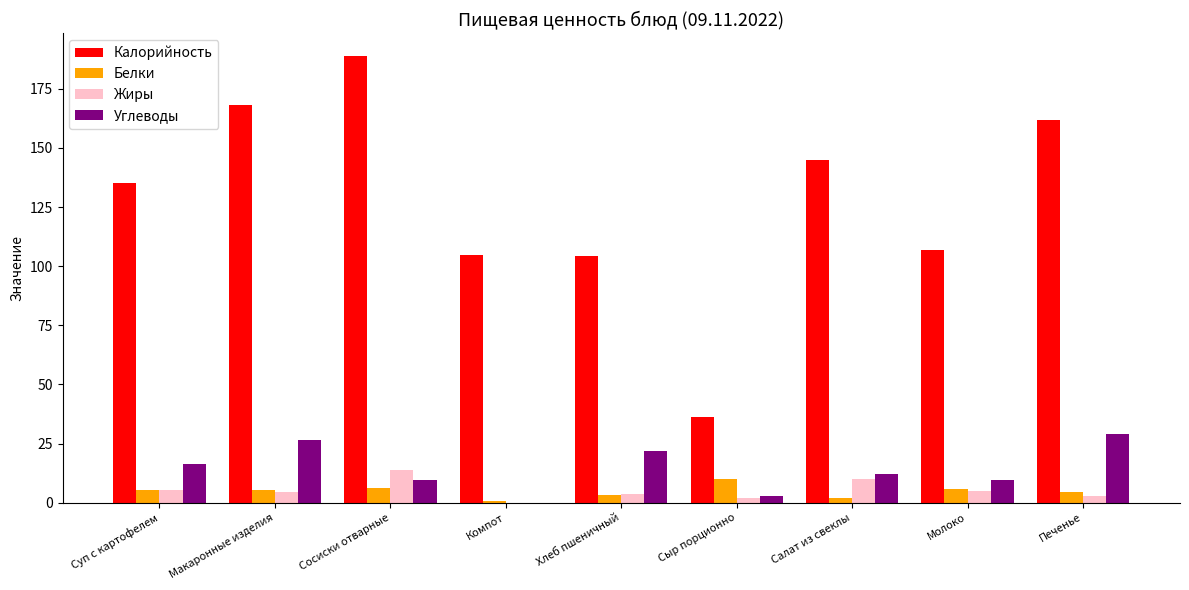

What is the maximum value shown in the chart?

189.0